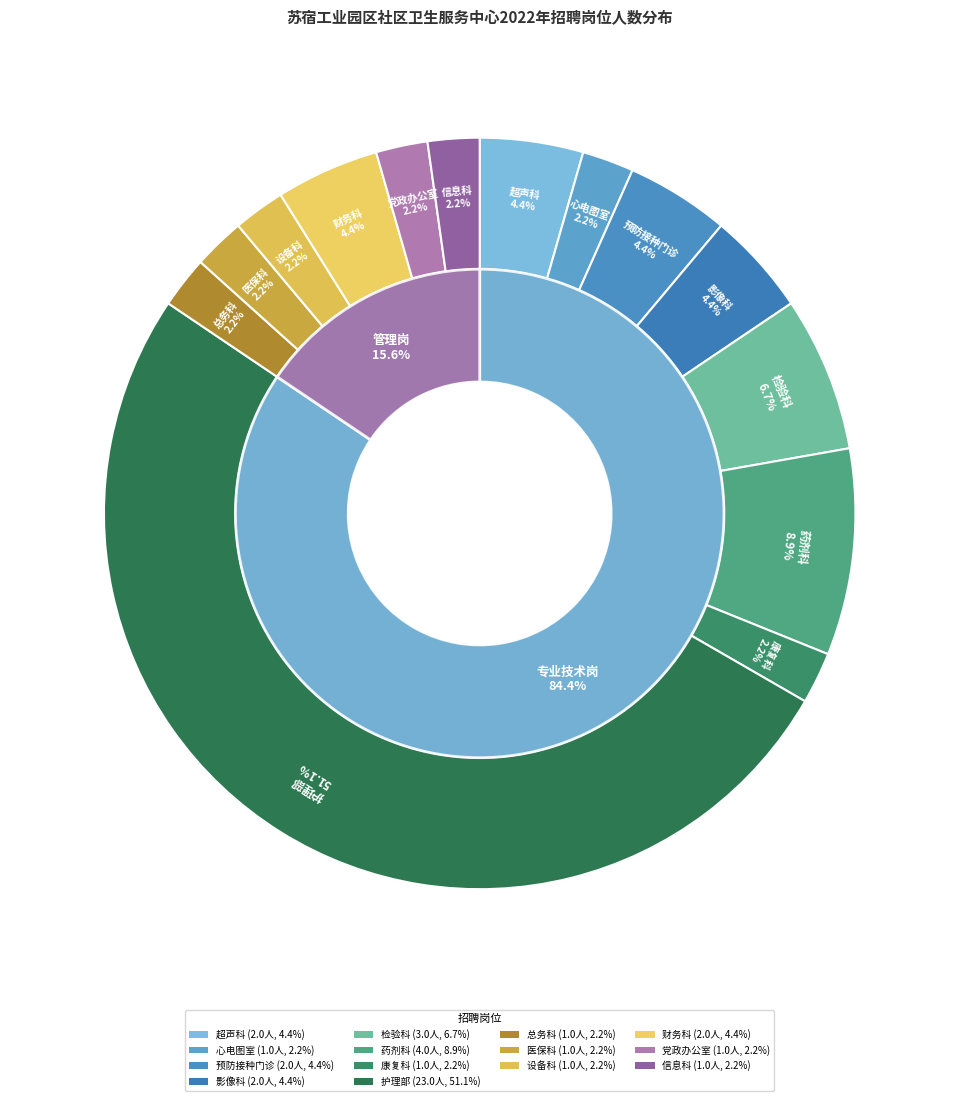

Between 设备科 and 康复科, which is larger?

设备科